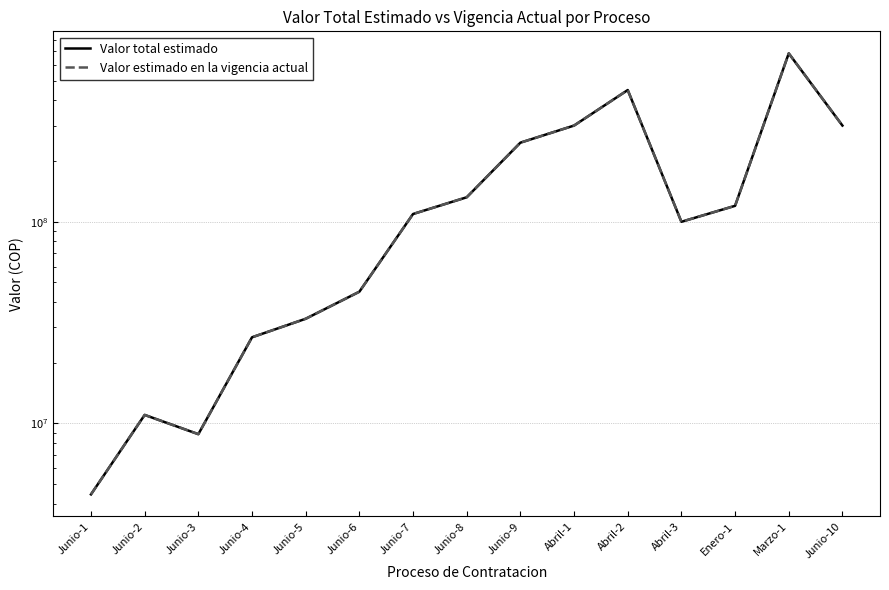

How many data points in Valor total estimado are less than 109285199?

7